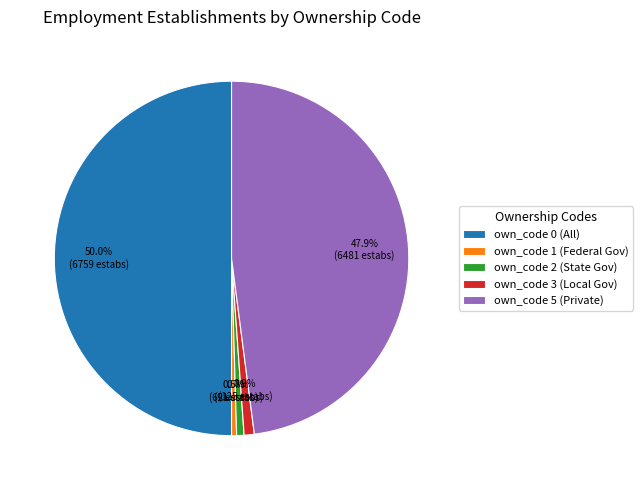

Between own_code 1 (Federal Gov) and own_code 0 (All), which is larger?

own_code 0 (All)